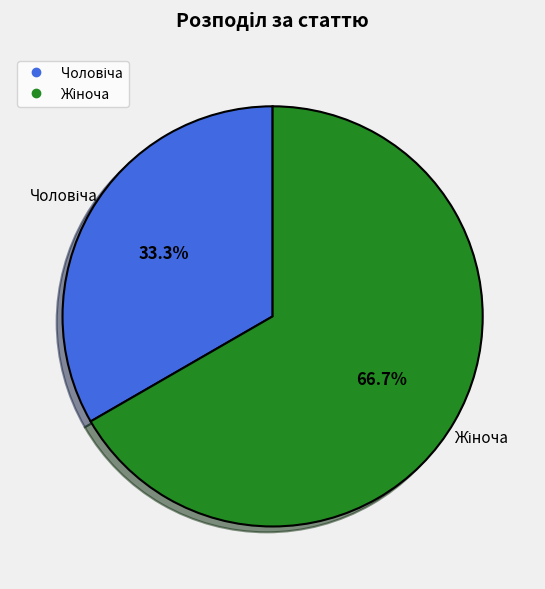

Count the number of slices in the pie.

2